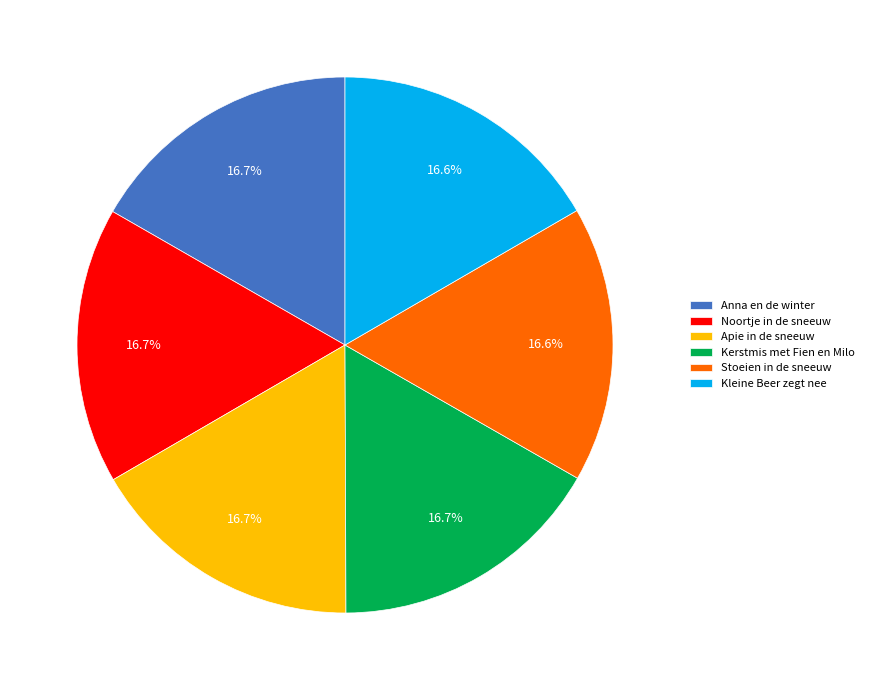

Count the number of slices in the pie.

6